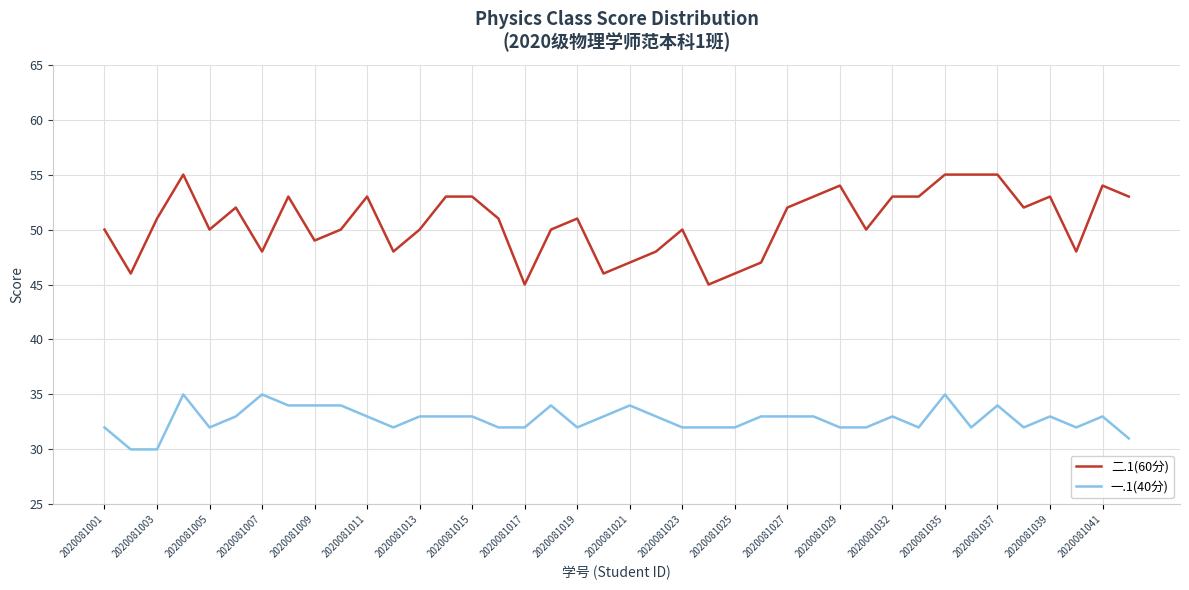

Which series has the largest total across all categories?

二.1(60分)